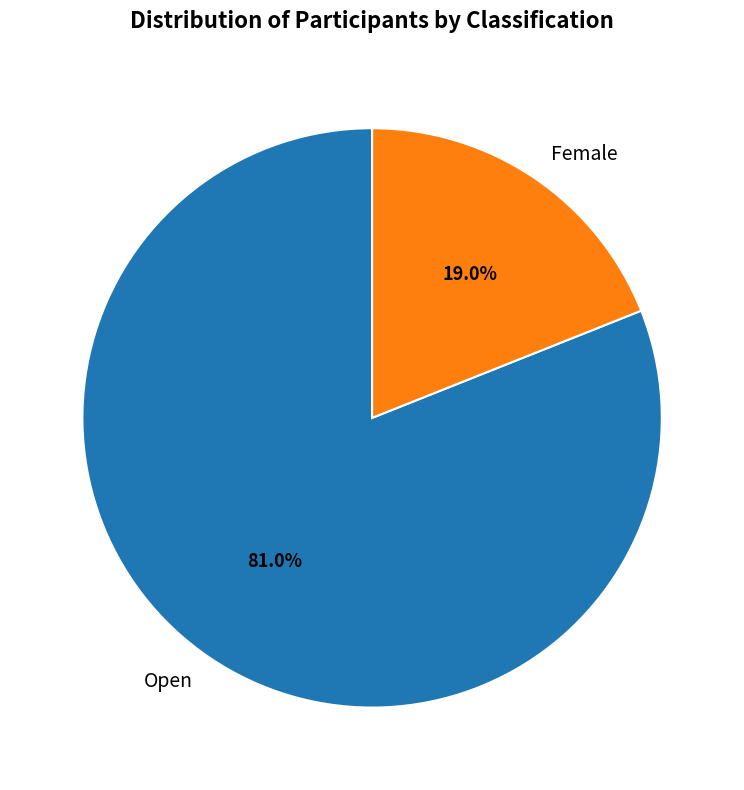

To the nearest percent, what percentage of the pie is Female?

19%